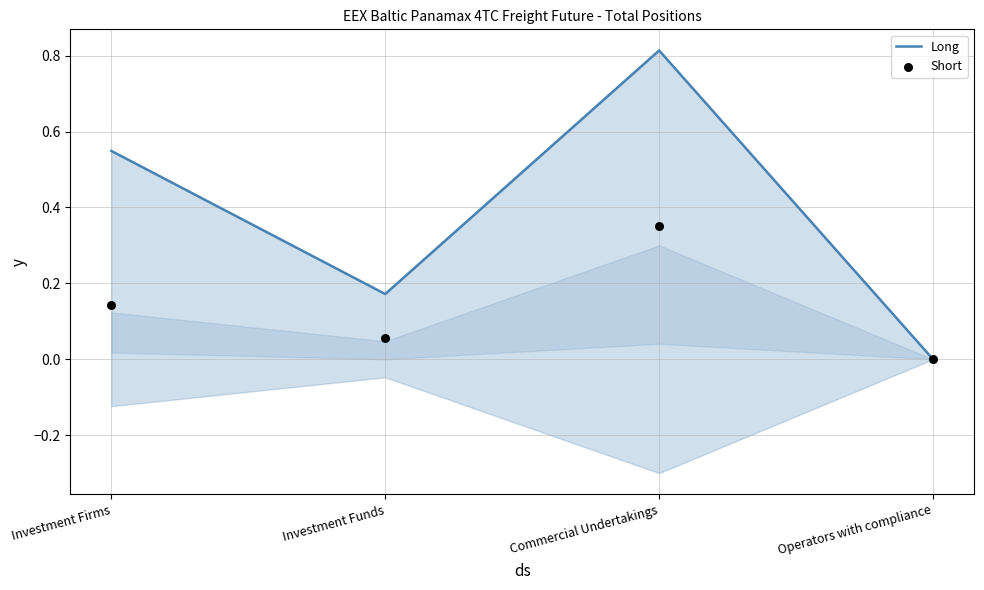

Which series has the largest total across all categories?

Long